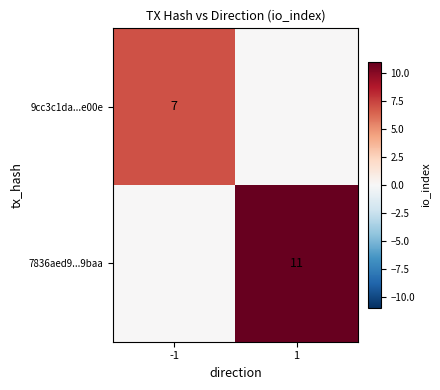

Is it true that 9cc3c1da...e00e equals 7 at -1?

True